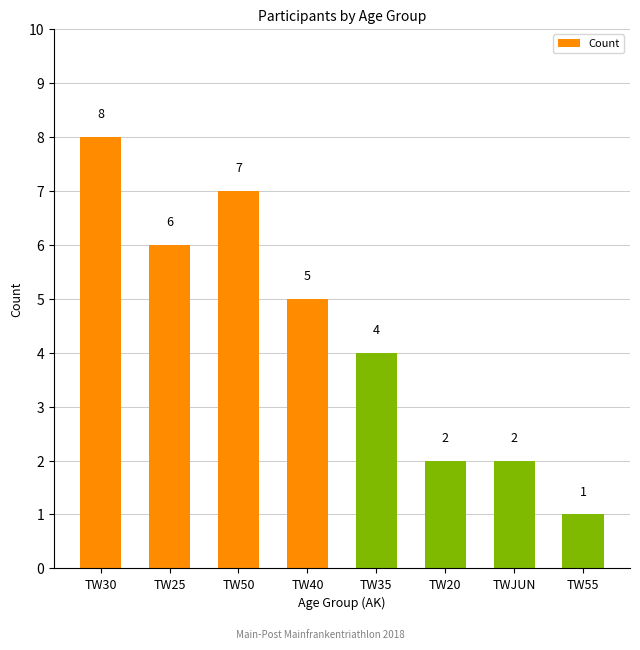

What is the value of the 4th bar from the left?

5